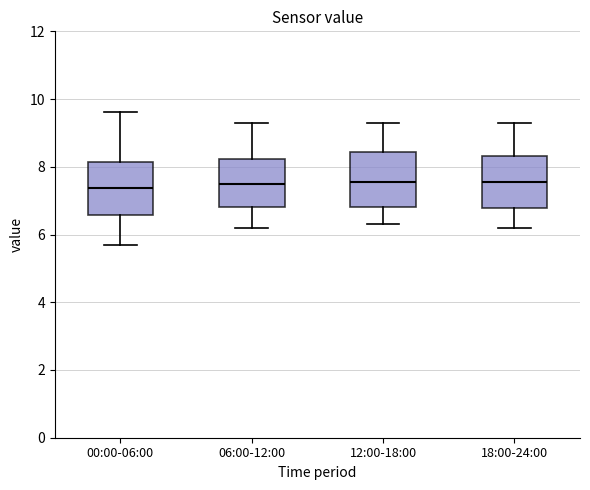

Reading left to right, read every box against the y-axis: the position of its median line, the range the box covers, and the ends of its whiskers. The values are not printed on the chart, so give them approximately, as read against the axis.

00:00-06:00: median 7.4, box 6.6 to 8.2, whiskers 5.8 to 9.6
06:00-12:00: median 7.6, box 6.8 to 8.2, whiskers 6.2 to 9.4
12:00-18:00: median 7.6, box 6.8 to 8.4, whiskers 6.4 to 9.4
18:00-24:00: median 7.6, box 6.8 to 8.4, whiskers 6.2 to 9.4